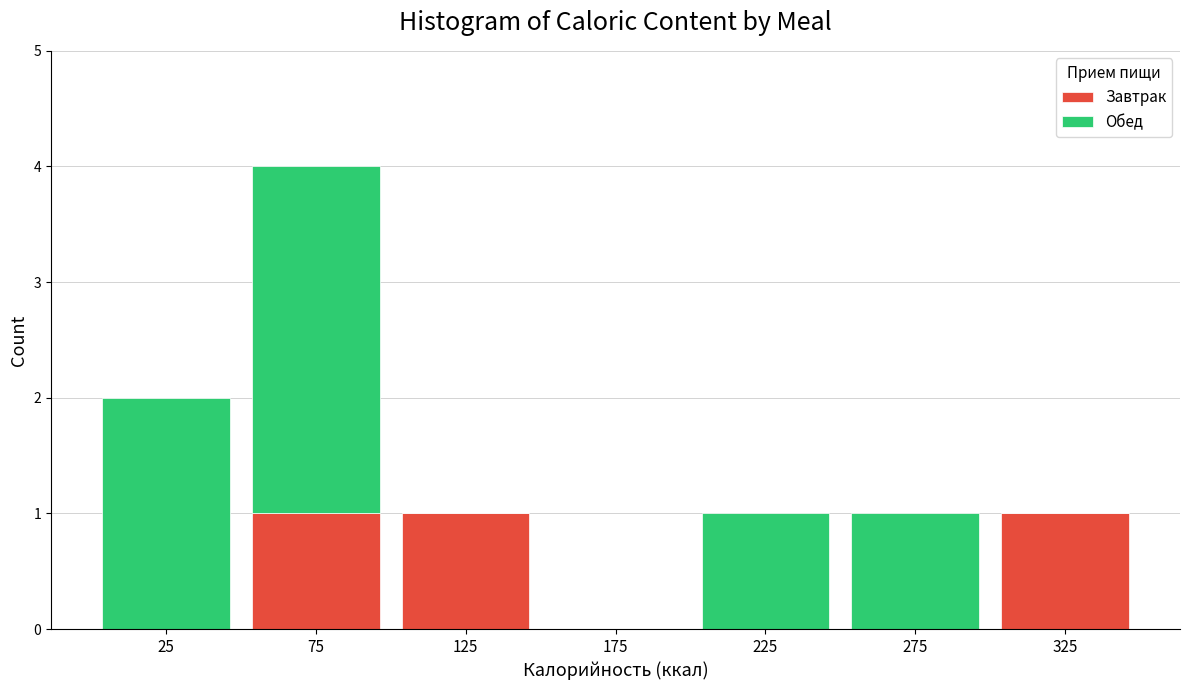

Reading left to right, list every stacked bar in this chart as the range it spans on the x-axis followed by its total height. The values are not printed on the chart, so give them approximately, as read against the axis.

0 to 50: 2
50 to 100: 4
100 to 150: 1
150 to 200: 0
200 to 250: 1
250 to 300: 1
300 to 350: 1